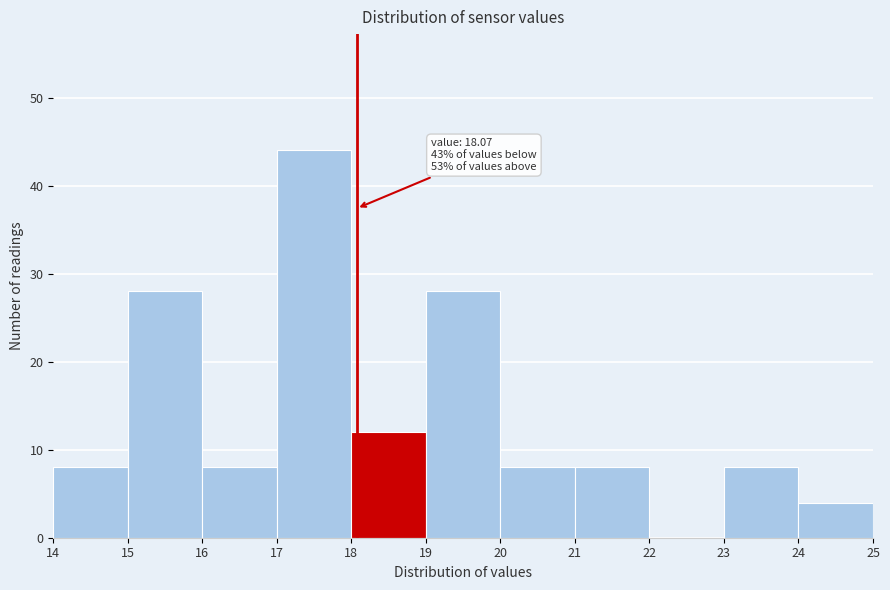

Which range on the x-axis has the tallest bar?

17 to 18